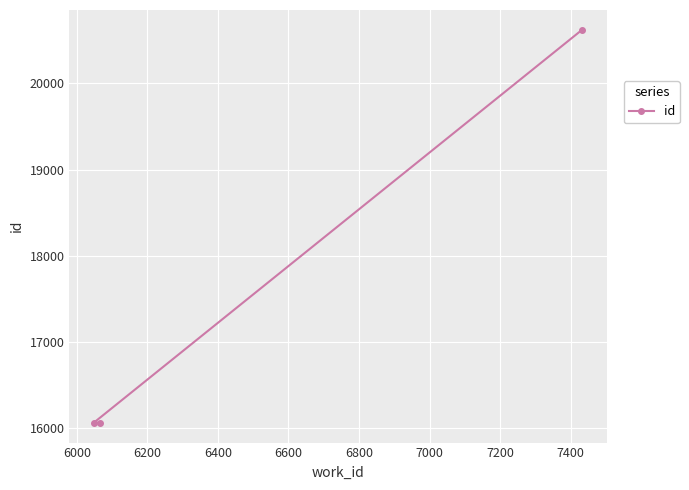

Is this an area chart (filled region under the line)?

No